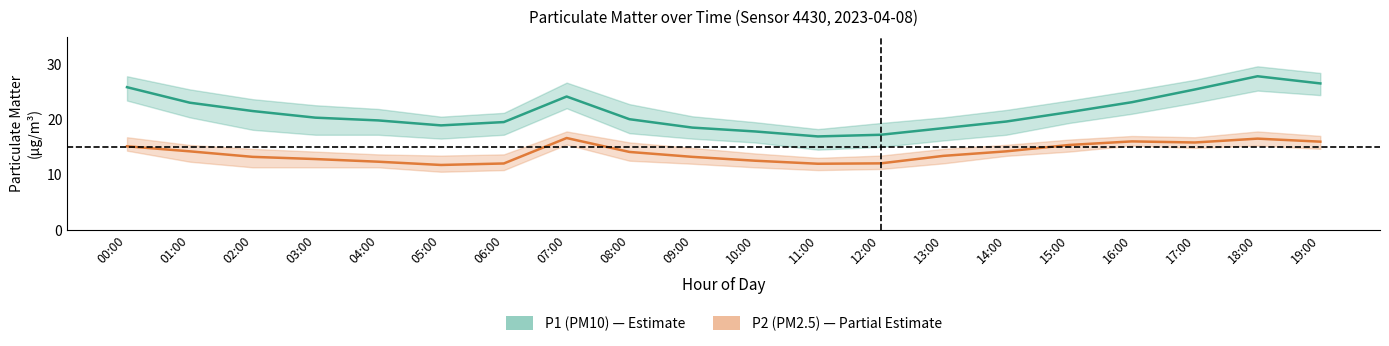

Reading left to right, what are all the values shown in this chart?

P1 (PM10): 25.8	23.0	21.5	20.3	19.8	18.9	19.5	24.1	20.0	18.5	17.8	16.9	17.2	18.4	19.6	21.3	23.1	25.4	27.8	26.5
P2 (PM2.5): 15.1	14.2	13.2	12.8	12.3	11.7	12.0	16.6	14.1	13.2	12.5	11.9	12.0	13.4	14.2	15.3	16.0	15.8	16.5	15.9